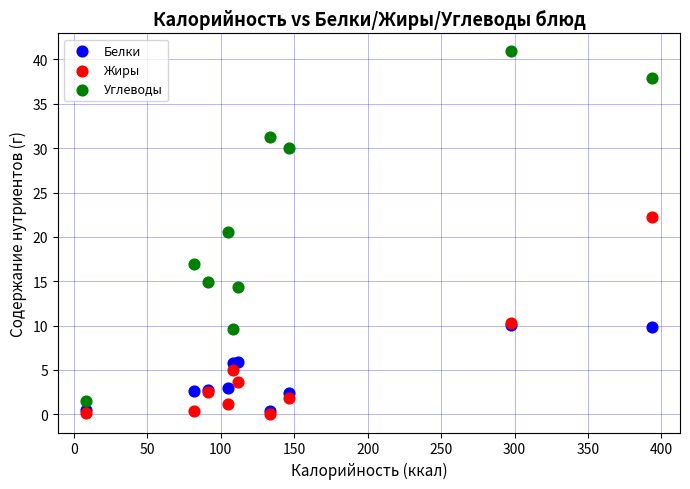

Across all series, what Y value is closest to 20?

20.6